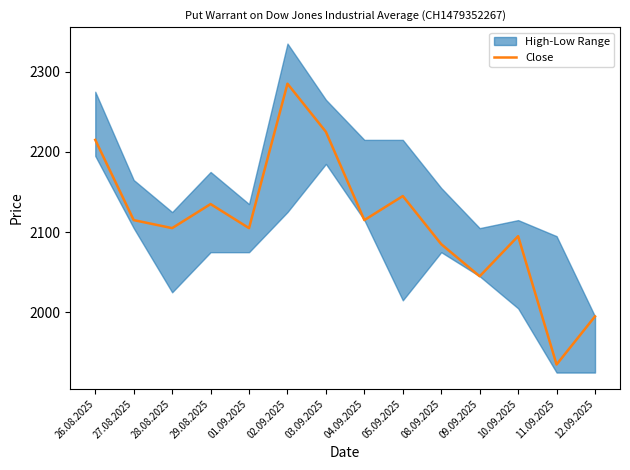

The chart shows a value of 811 at 28.08.2025. True or false?

False